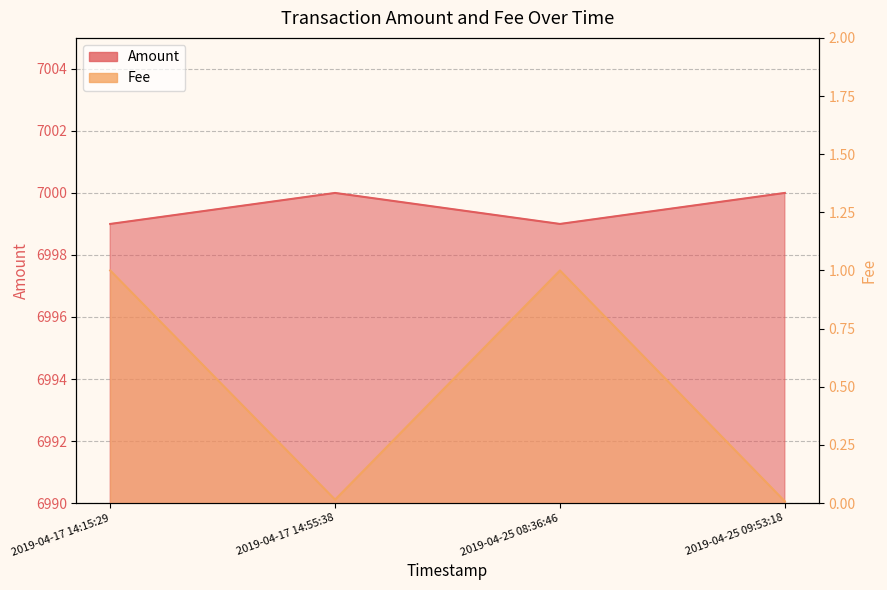

What is the total value across all series at 2019-04-25 08:36:46?

7000.0